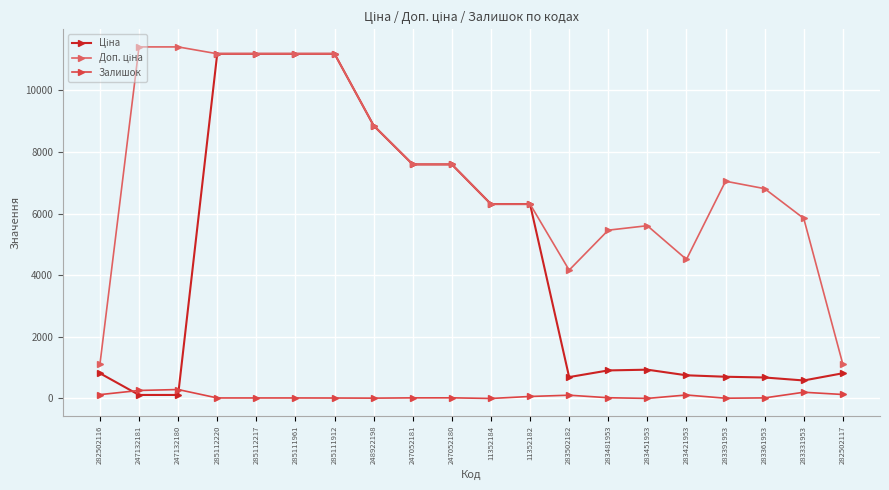

How many lines are shown in the chart?

3